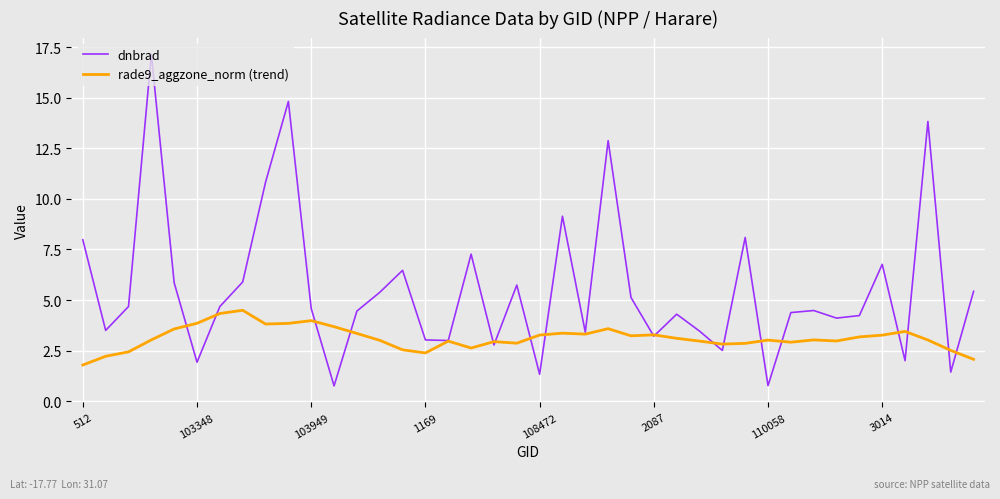

What is the maximum value for rade9_aggzone_norm (trend)?

4.5